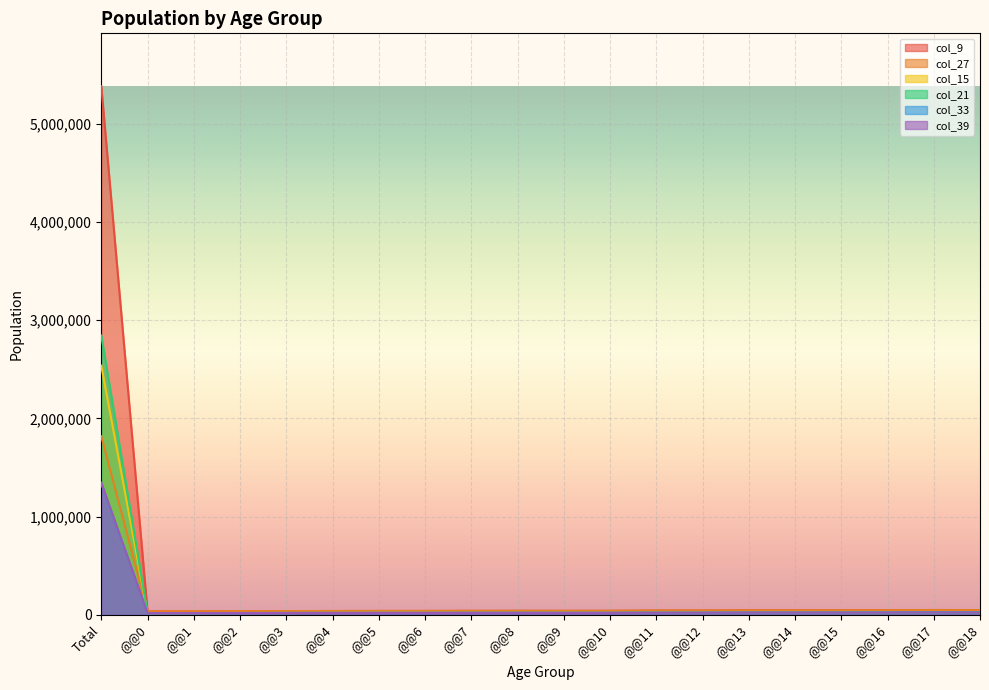

Which series changed the most between @@4 and @@11?

col_9